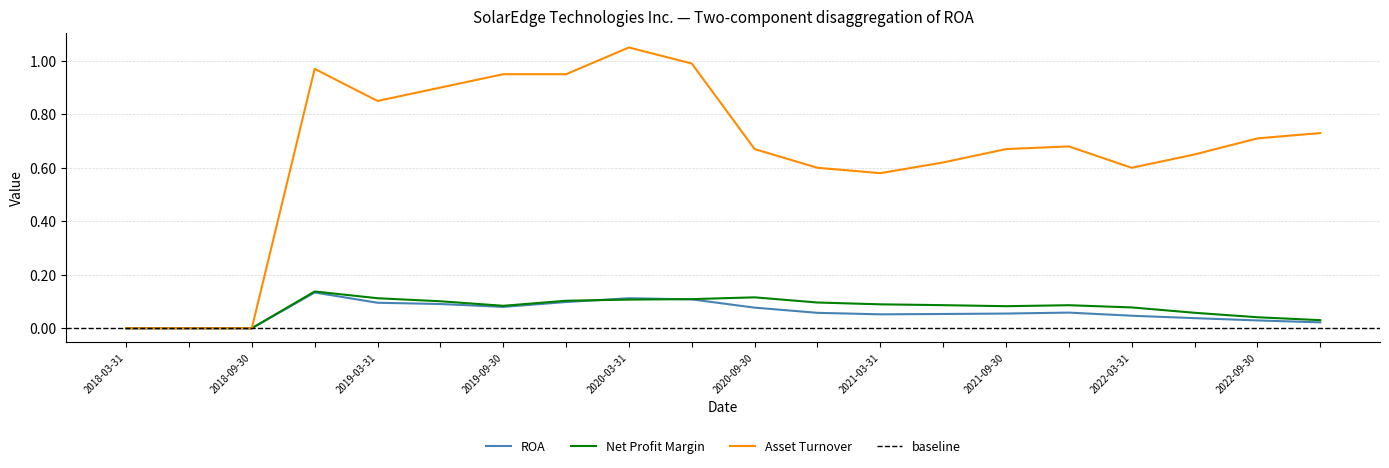

The value of Net Profit Margin at 2018-09-30 is 0.0. True or false?

True